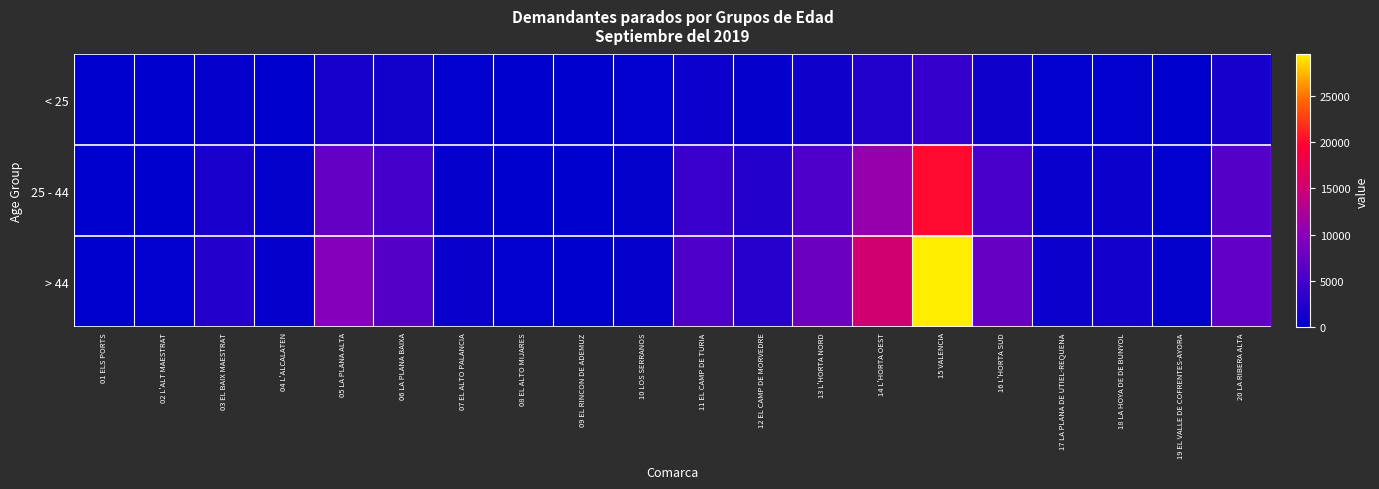

At which category is the sum across all series the highest?

15 VALENCIA